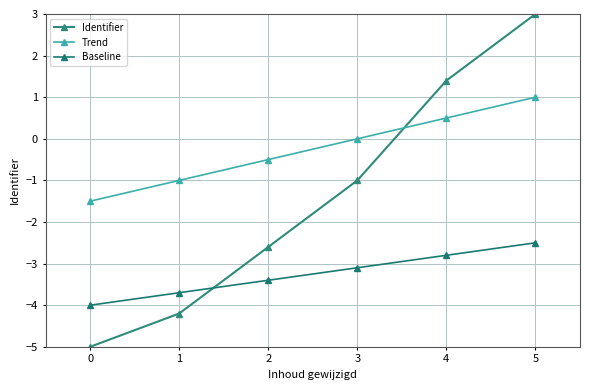

Is this an area chart (filled region under the line)?

No